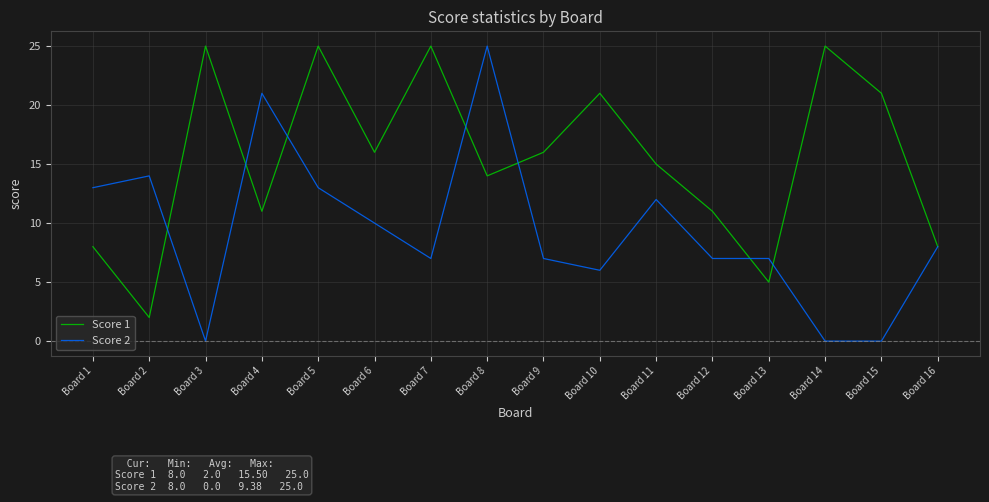

The Score 1 series shows 11 at Board 4. True or false?

True